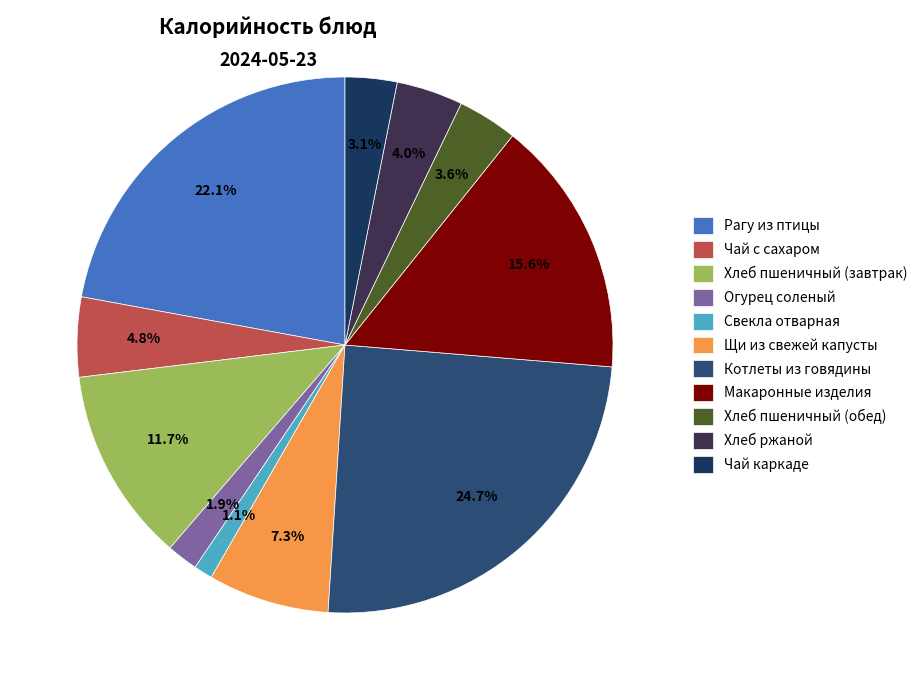

Approximately how many times larger is the value at Котлеты из говядины compared to Свекла отварная?

21.9